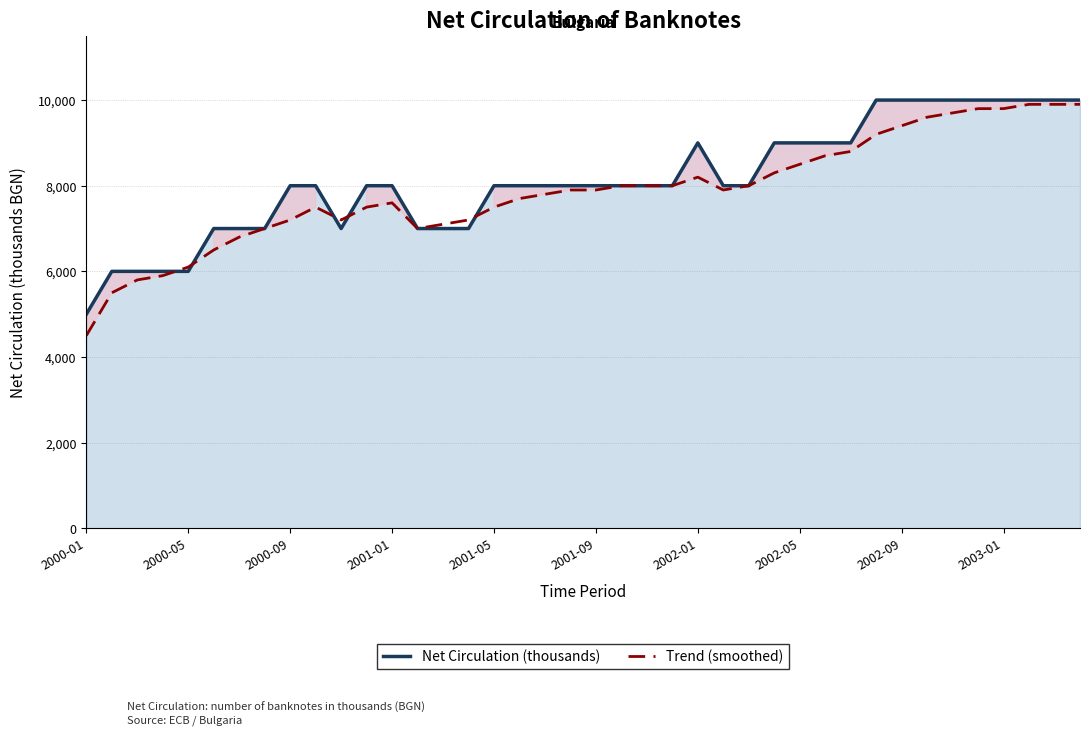

What is the maximum value shown in the chart?

10000